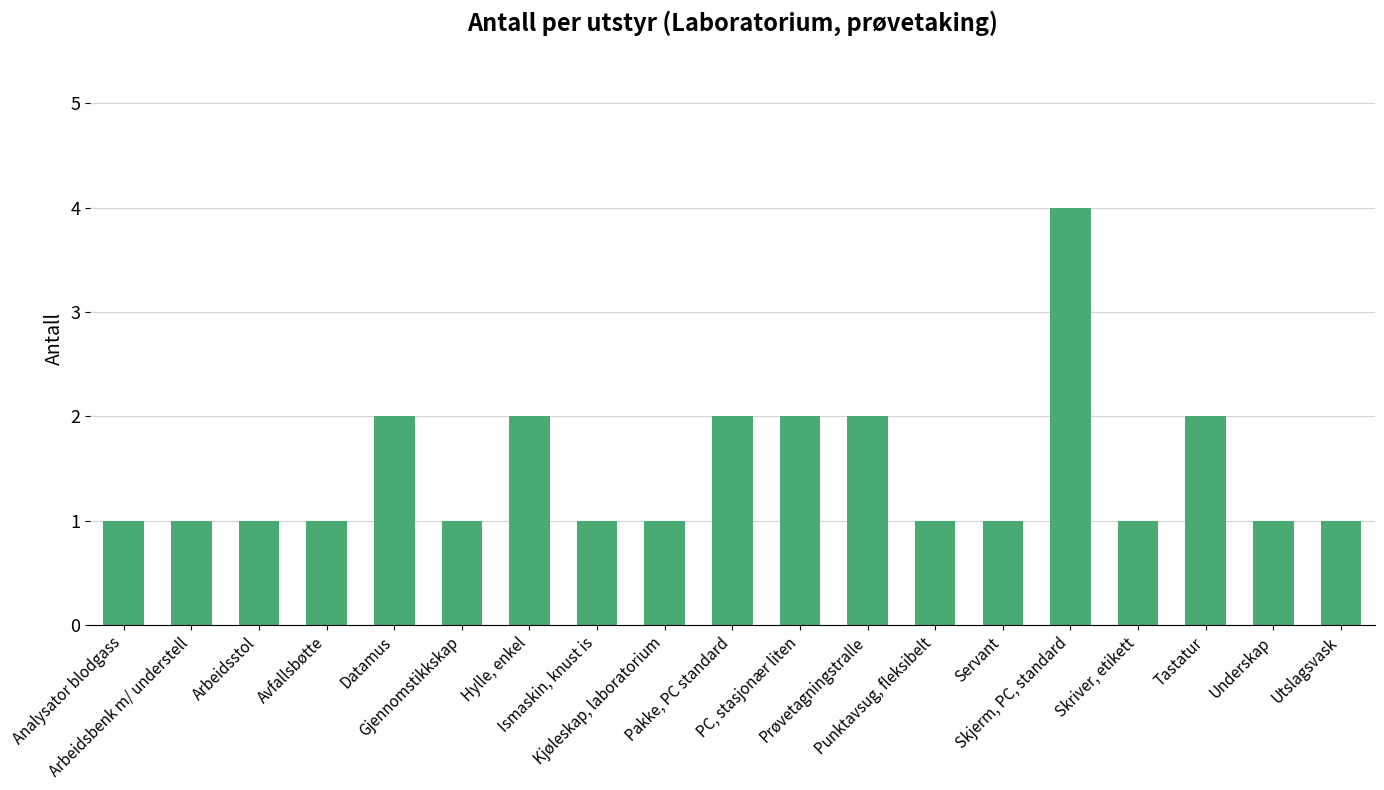

What is the difference between the maximum and minimum values?

3